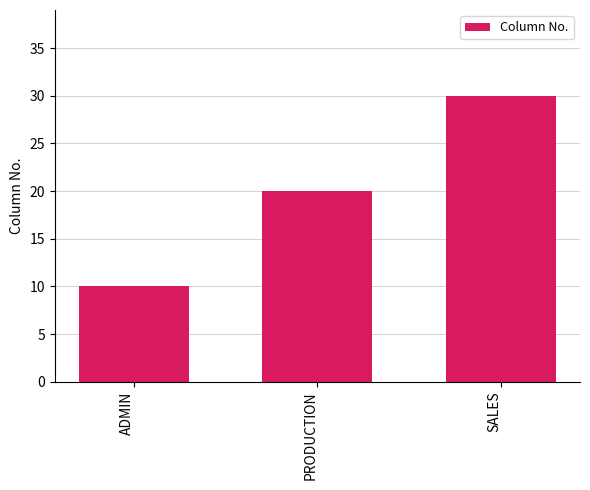

How many distinct data groups are displayed?

1